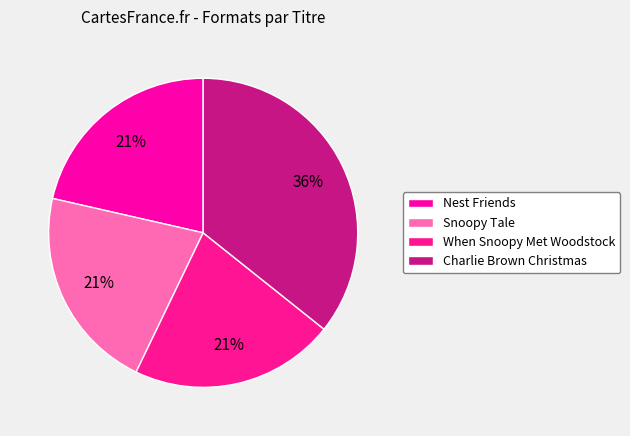

Approximately how many times larger is the value at When Snoopy Met Woodstock compared to Charlie Brown Christmas?

0.6